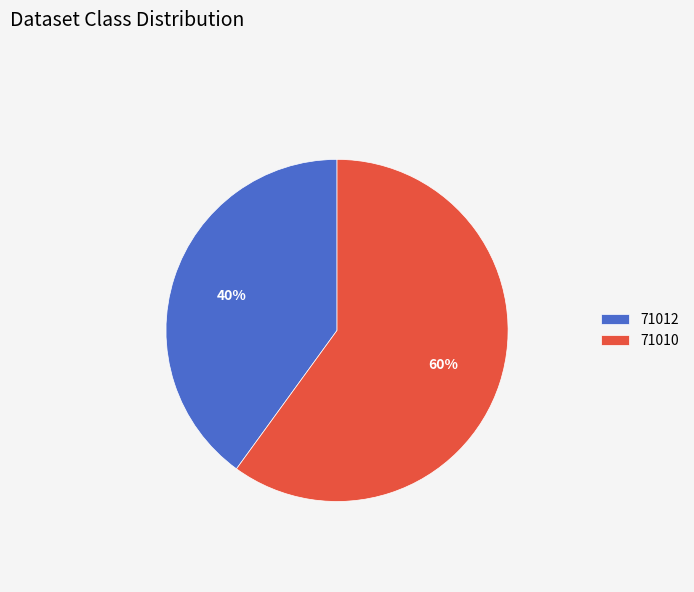

What is the largest slice in the pie chart?

71010